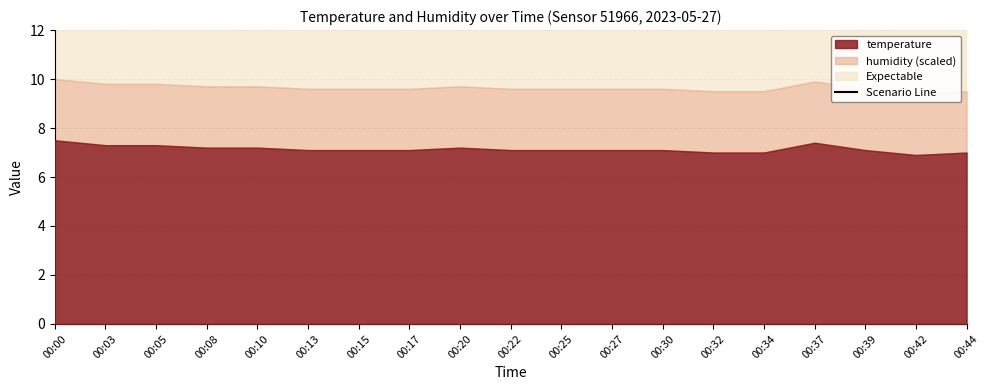

Approximately how many times larger is the value at 00:22 compared to 00:34?

1.0